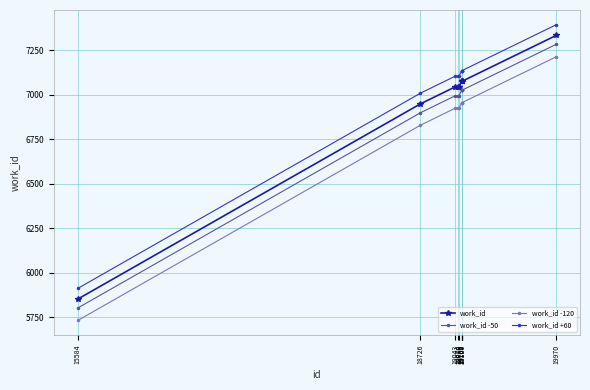

Rank the series at 15584 from highest to lowest value.

work_id +60, work_id, work_id -50, work_id -120